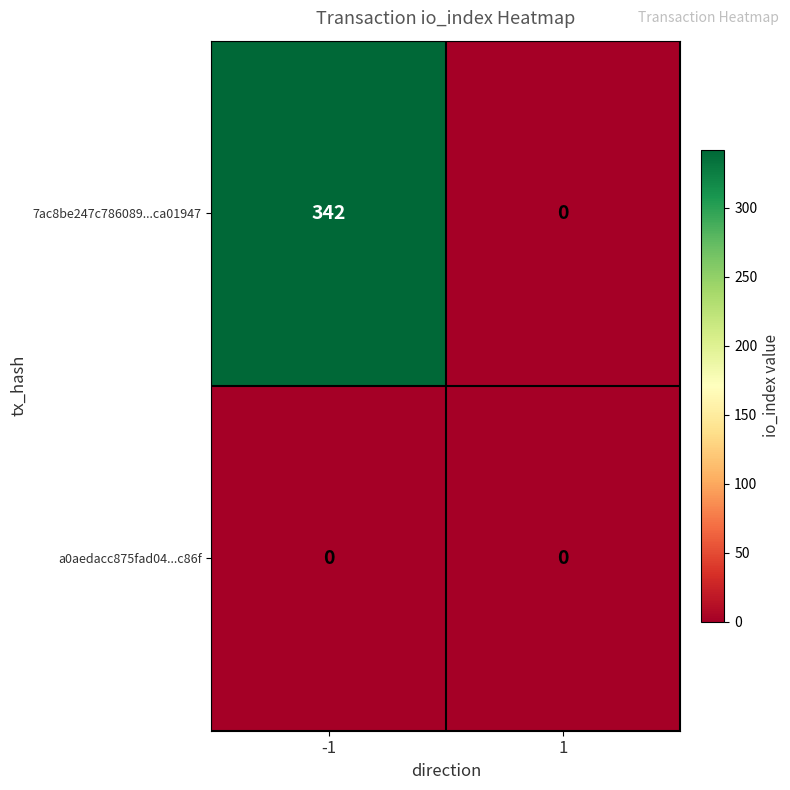

Rank the series by their average value, from highest to lowest.

7ac8be247c786089...ca01947, a0aedacc875fad04...c86f